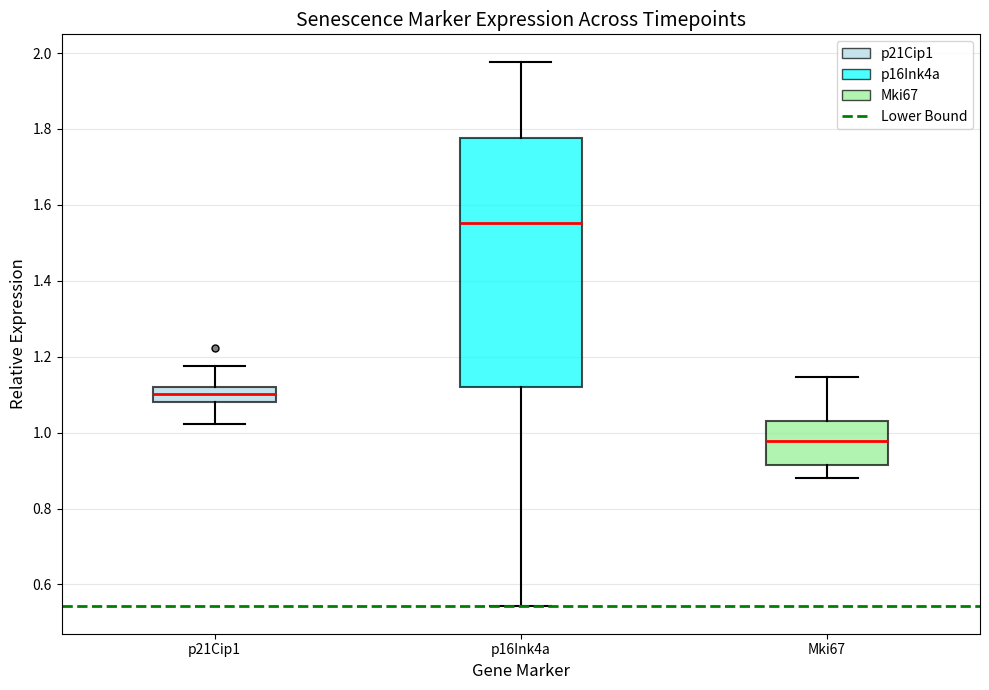

Reading left to right, read every box against the y-axis: the position of its median line, the range the box covers, and the ends of its whiskers. The values are not printed on the chart, so give them approximately, as read against the axis.

p21Cip1: median 1.10, box 1.08 to 1.12, whiskers 1.02 to 1.18
p16Ink4a: median 1.56, box 1.12 to 1.78, whiskers 0.54 to 1.98
Mki67: median 0.98, box 0.92 to 1.04, whiskers 0.88 to 1.14